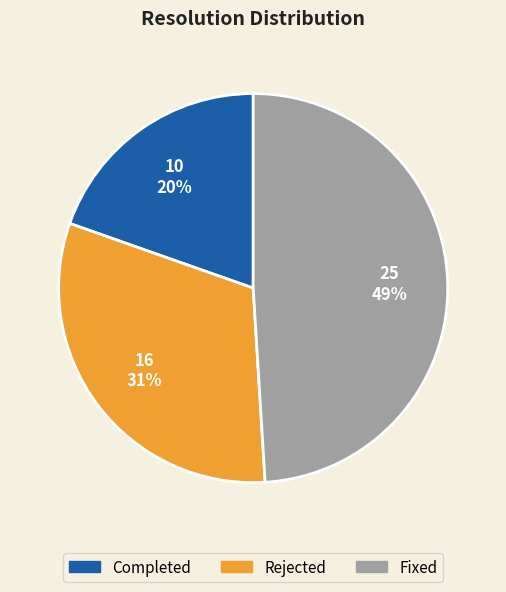

Approximately how many times larger is the value at Completed compared to Rejected?

0.6